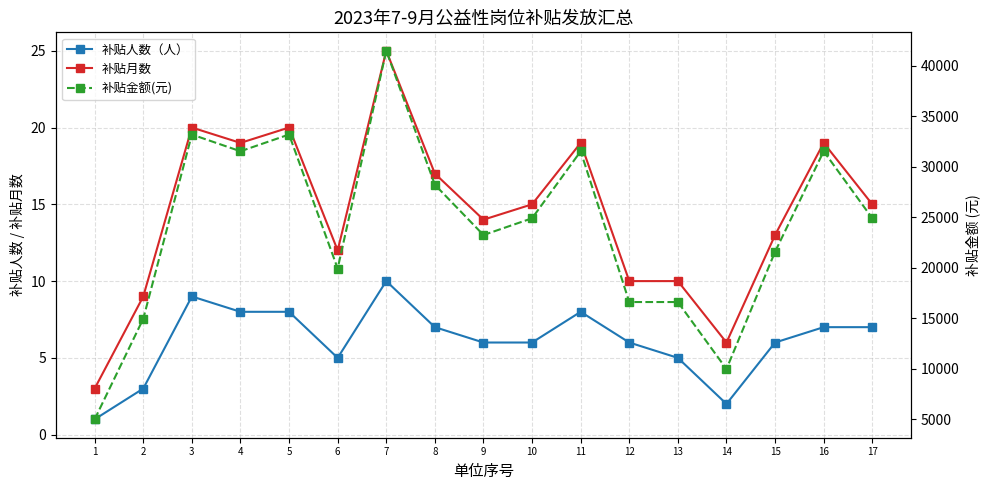

Read the 补贴月数 value at 2, to the nearest 5.

10